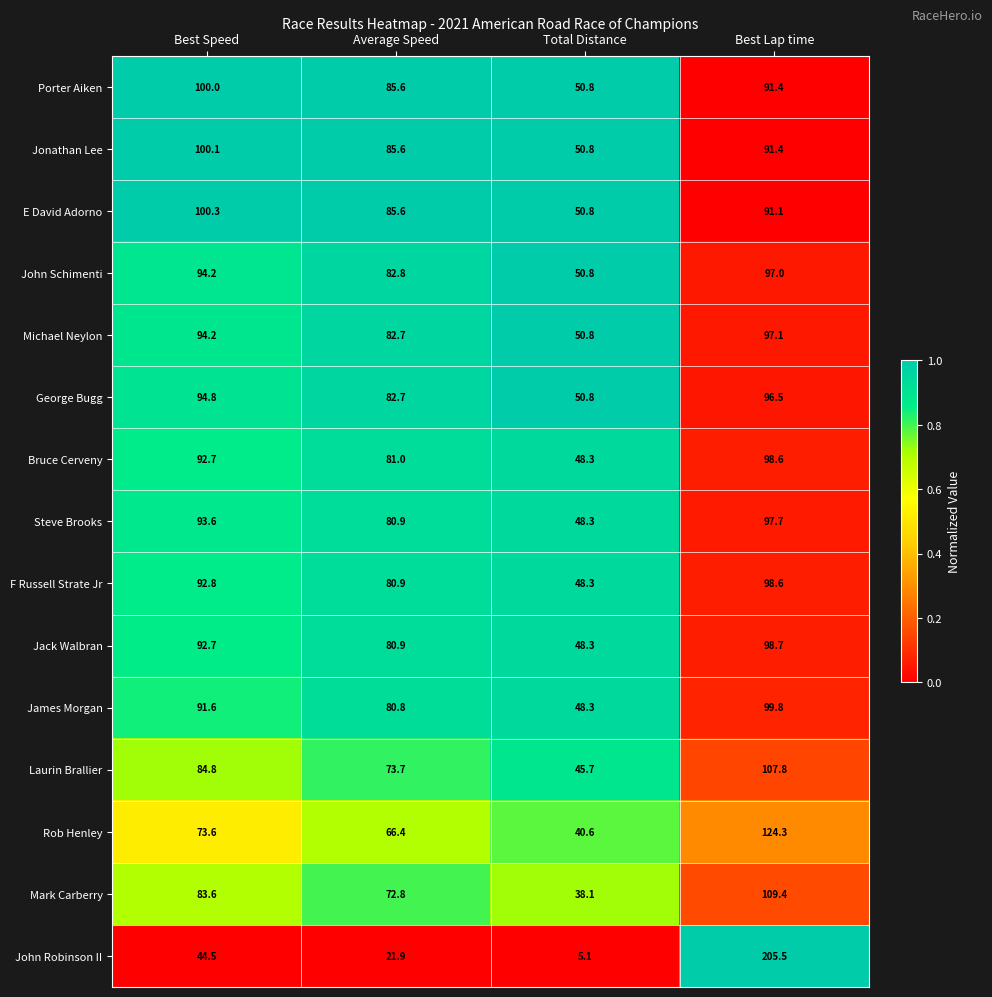

Which series has the widest spread of values?

John Robinson II